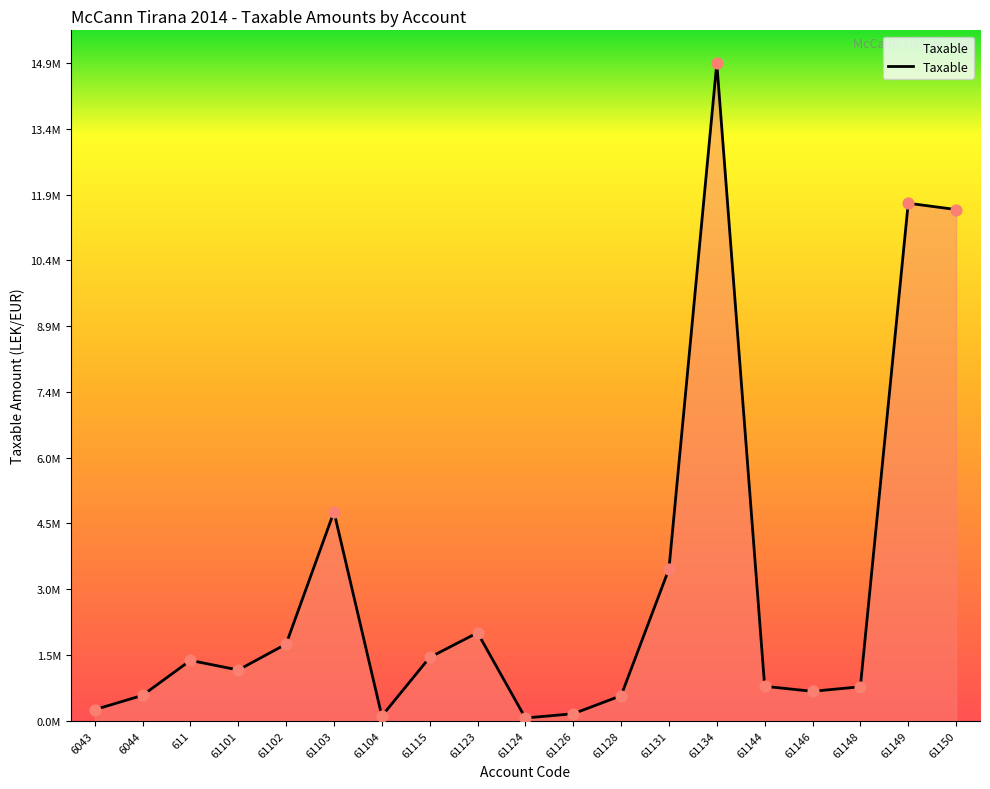

What is the change in value from 6043 to 61102?

+1484924.4